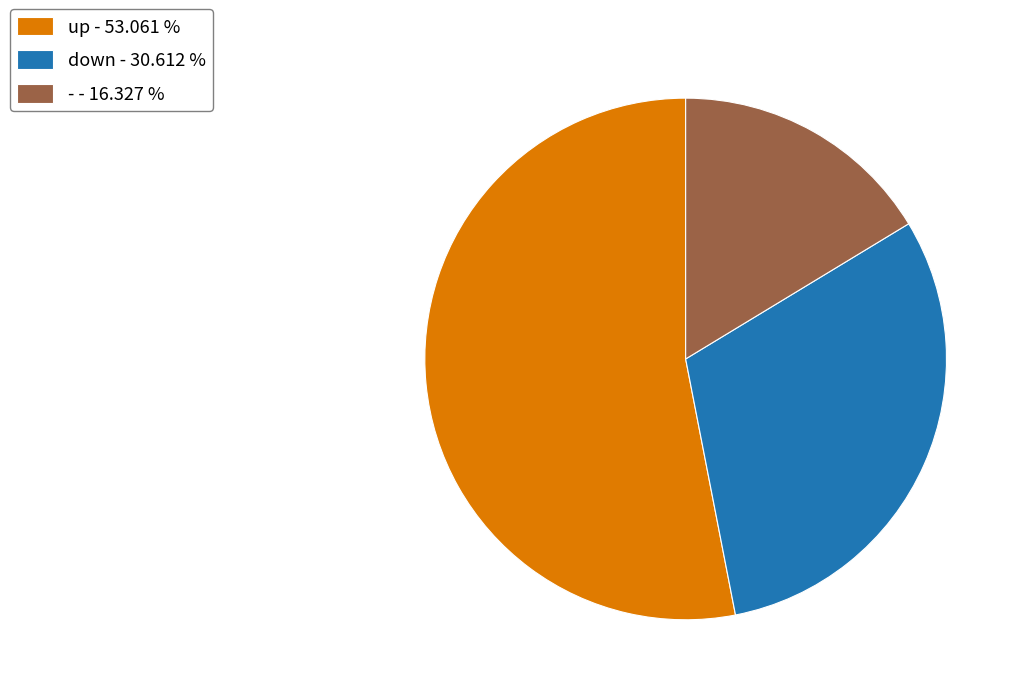

Between down - 30.612 % and up - 53.061 %, which is larger?

up - 53.061 %